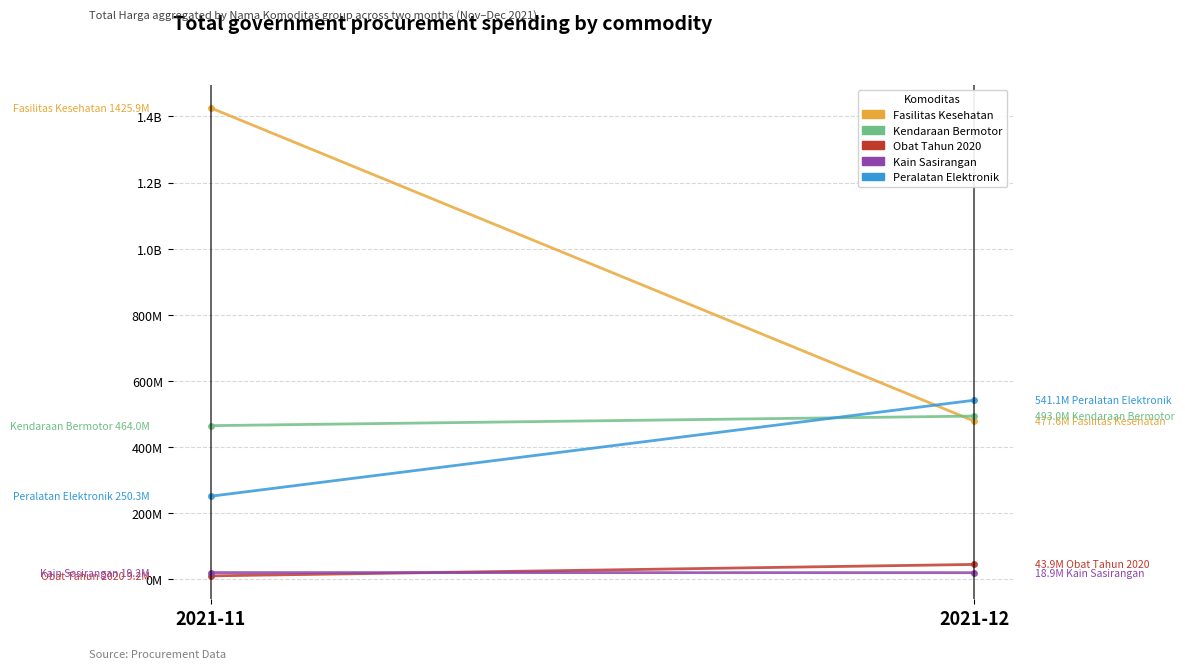

What is the smallest value displayed?

9180000